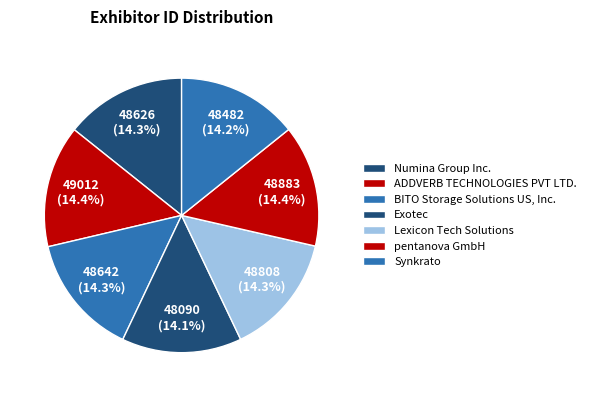

Is there any slice that represents more than half of the pie?

No